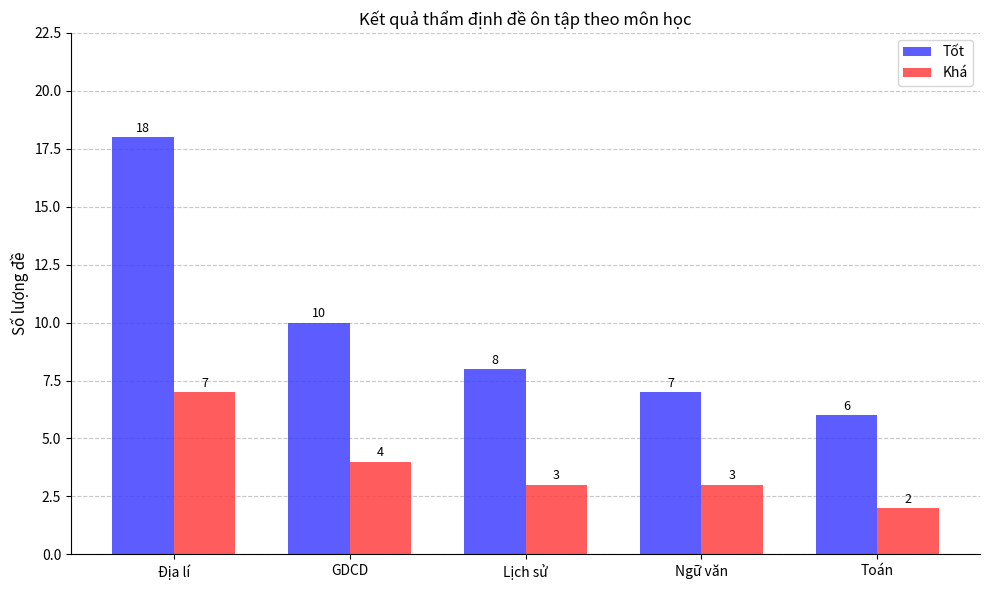

The value of Khá at GDCD is 4. True or false?

True